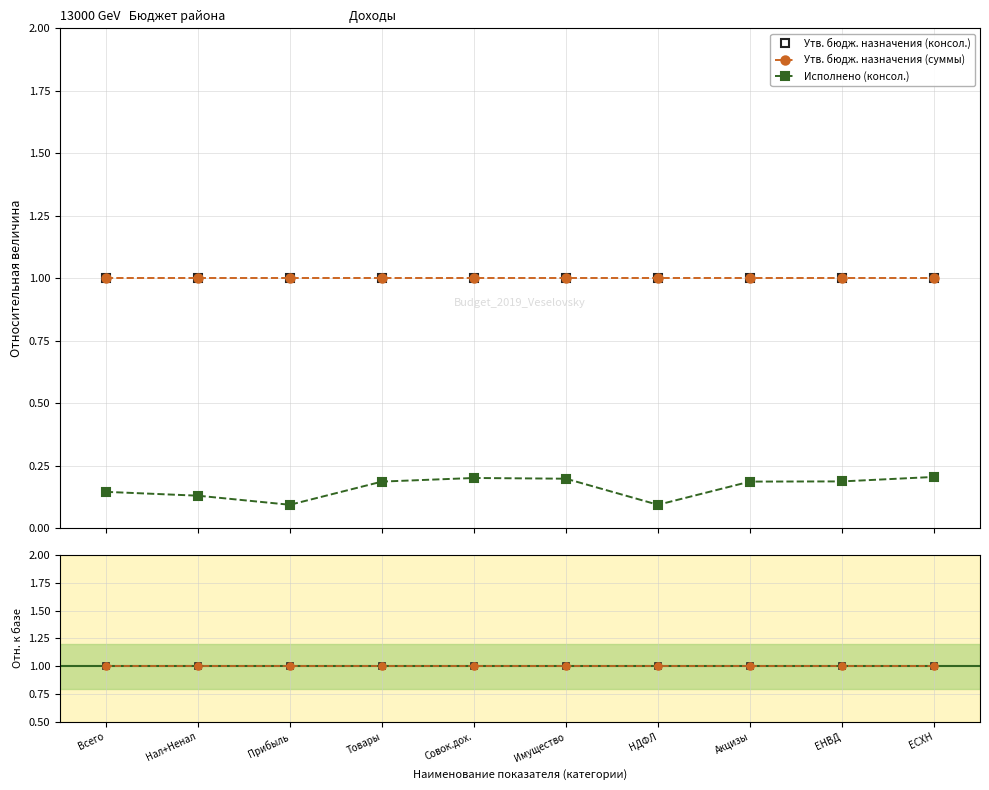

At which label does Утв. бюдж. назначения (консол.) reach its peak?

Всего